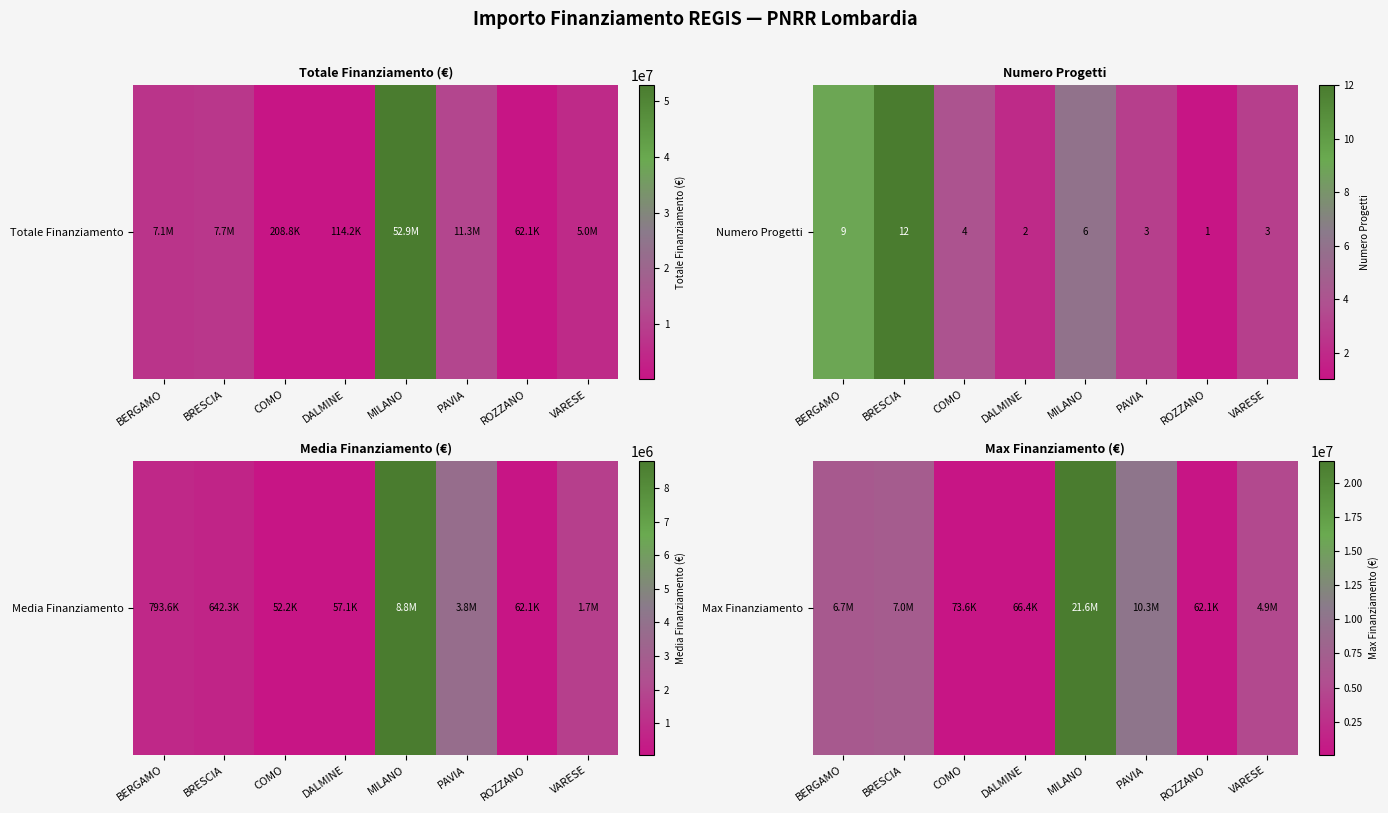

How many data points are less than 6664665?

4